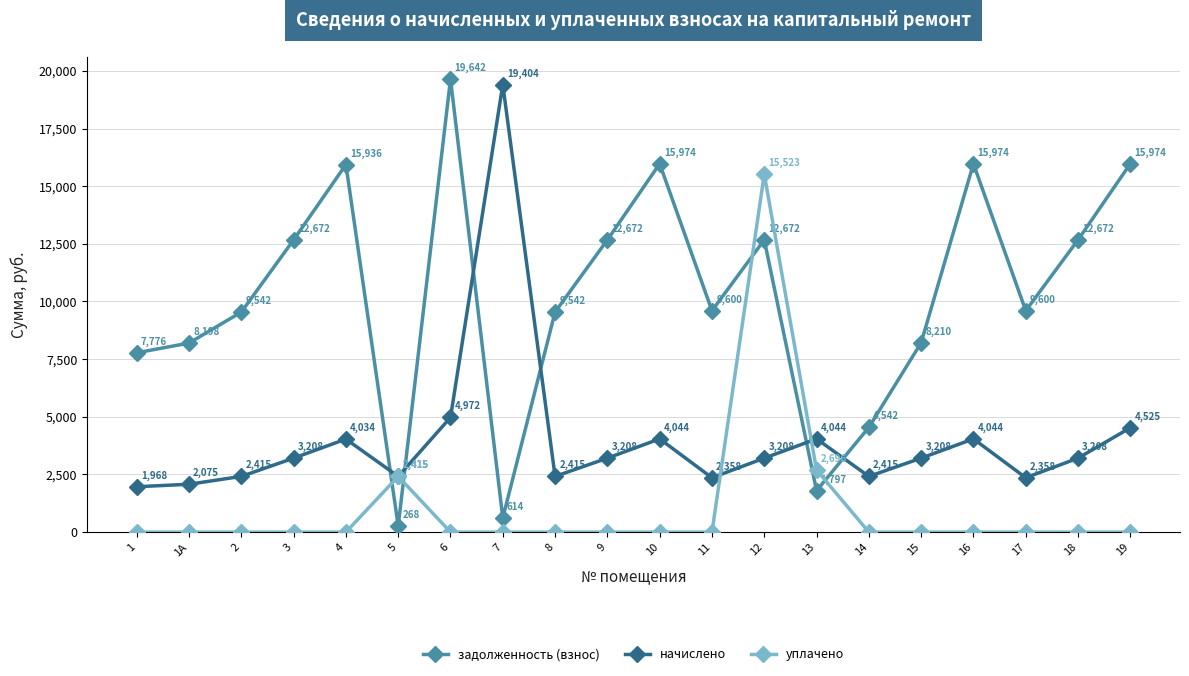

Is it true that начислено equals 4971.8 at 6?

True